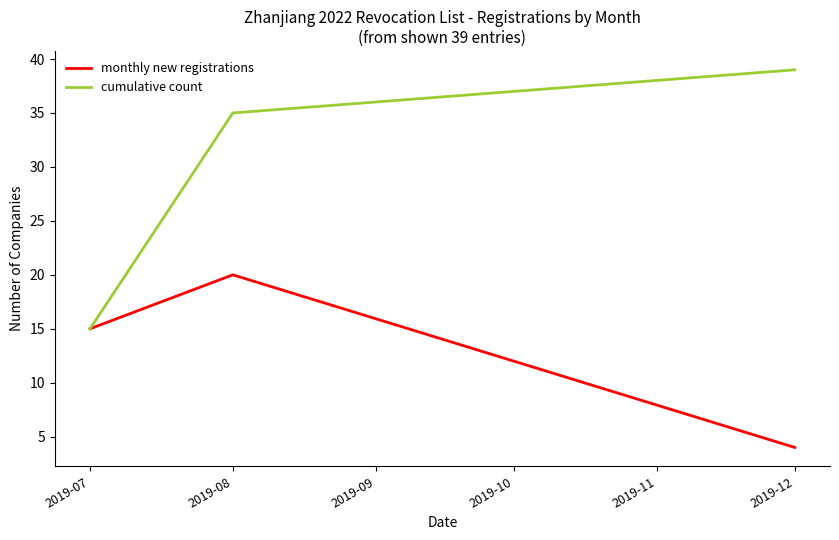

How many categories are shown in the chart?

3